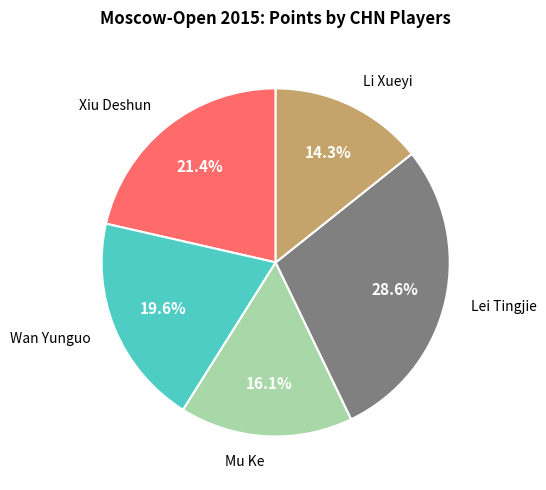

How many segments does this pie chart have?

5